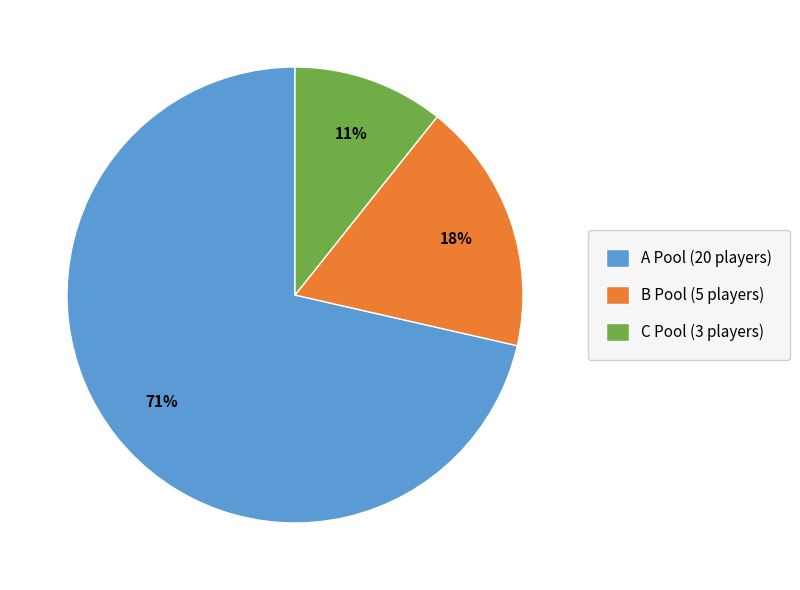

What is the largest slice in the pie chart?

A Pool